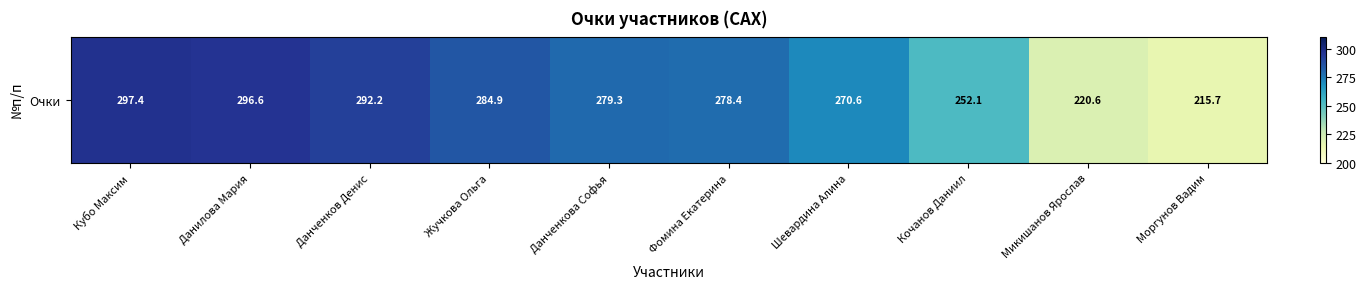

Reading left to right, list all the values displayed in this chart.

Кубо Максим=297.4	Данилова Мария=296.6	Данченков Денис=292.2	Жучкова Ольга=284.9	Данченкова Софья=279.3	Фомина Екатерина=278.4	Шевардина Алина=270.6	Кочанов Даниил=252.1	Микишанов Ярослав=220.6	Моргунов Вадим=215.7